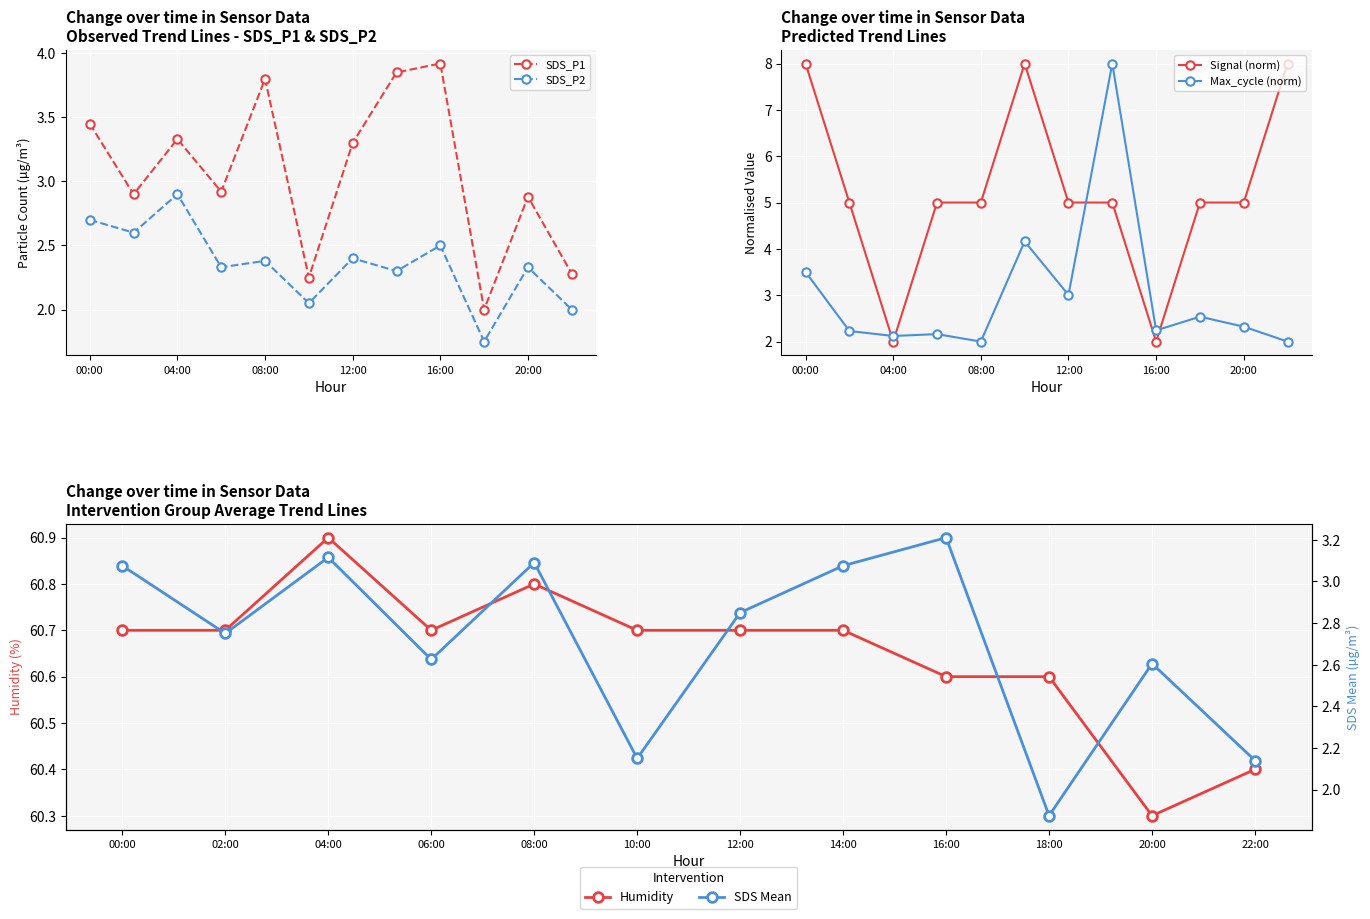

Count the number of data series in this chart.

6